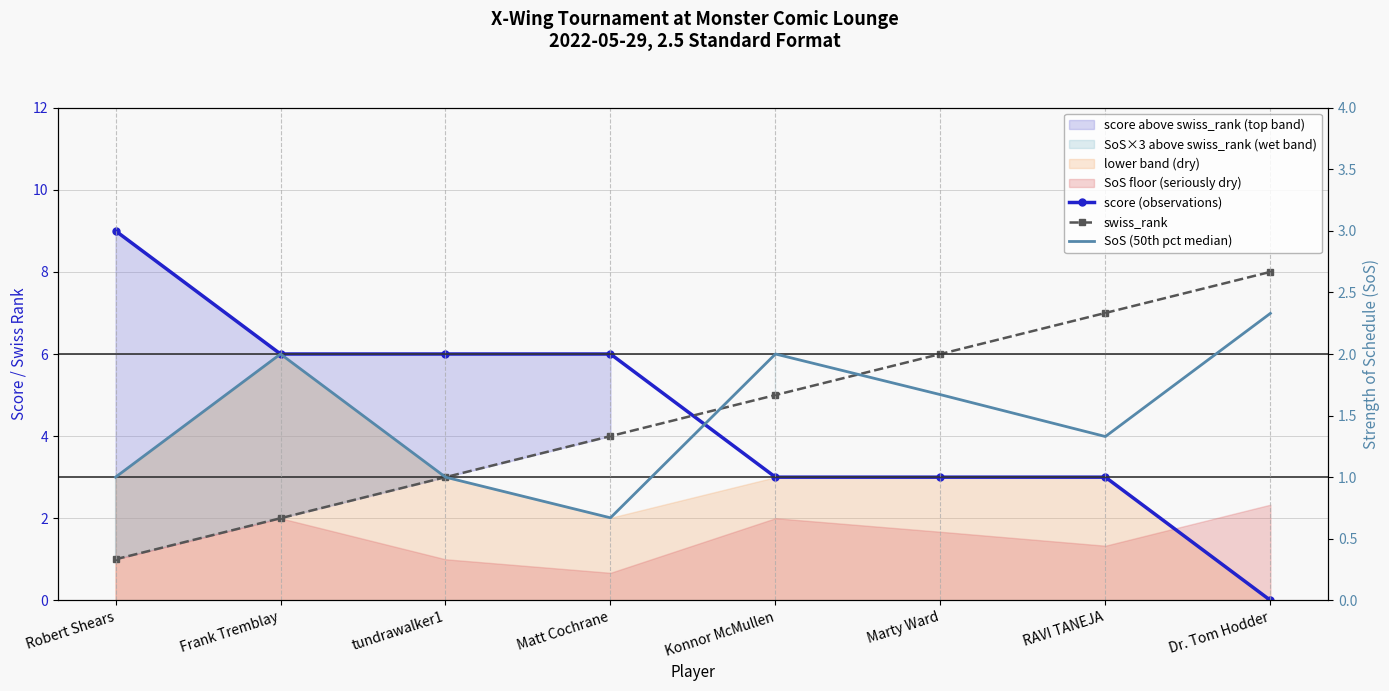

How many values in the SoS (50th pct median) series are below 1?

1